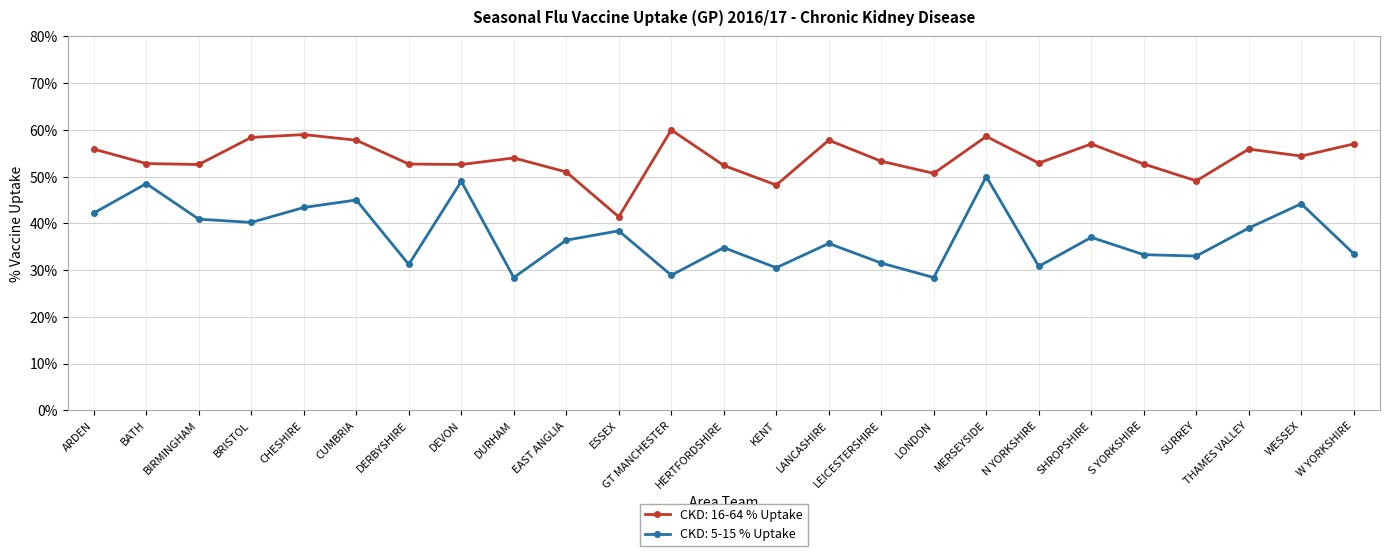

How many data points does each series have?

25